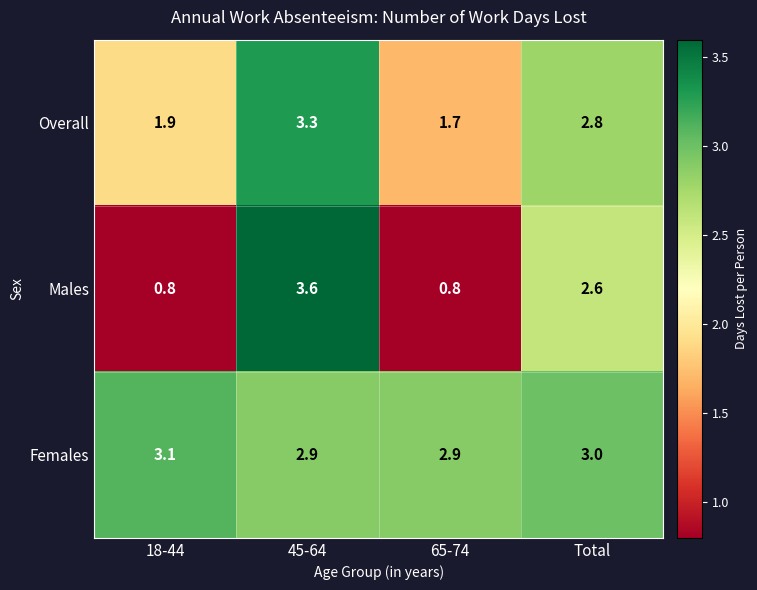

Reading left to right, transcribe all the data shown in this chart.

Overall: 18-44=1.9	45-64=3.3	65-74=1.7	Total=2.8
Males: 18-44=0.8	45-64=3.6	65-74=0.8	Total=2.6
Females: 18-44=3.1	45-64=2.9	65-74=2.9	Total=3.0